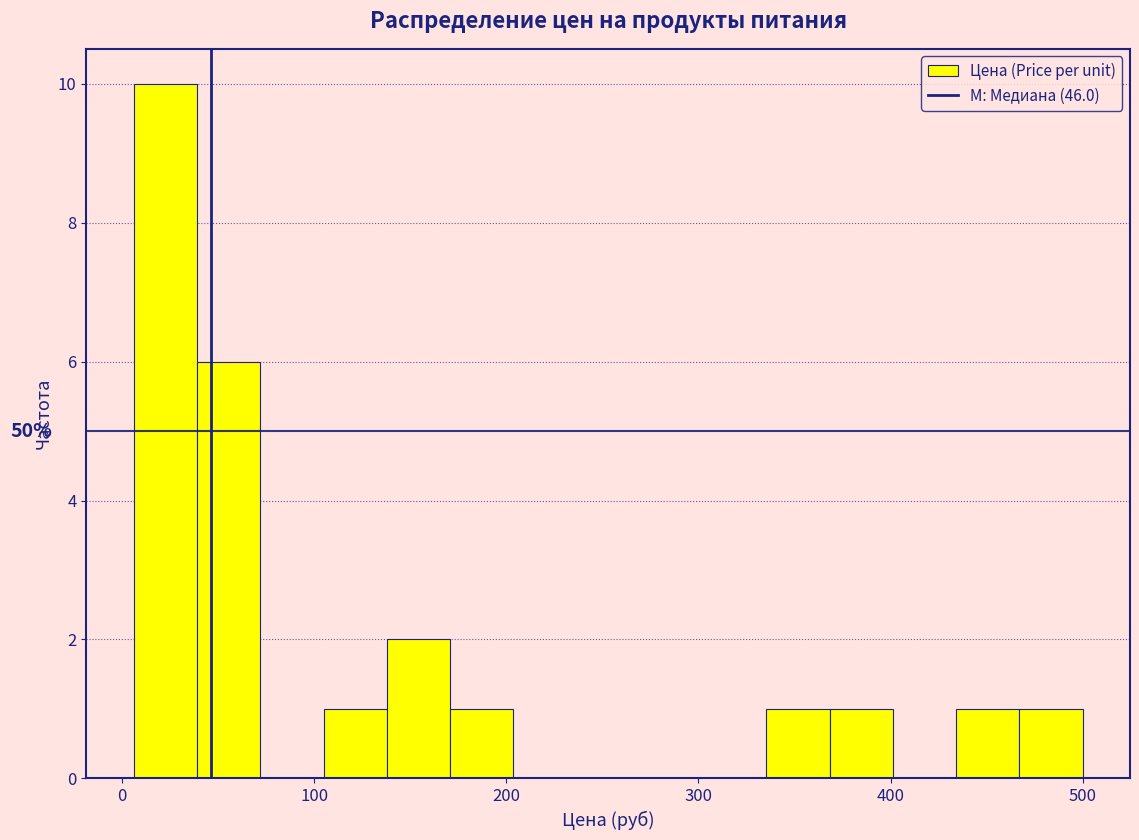

Around what value on the x-axis is the tallest bar? Give the approximate position of its centre, as read against the axis.

20